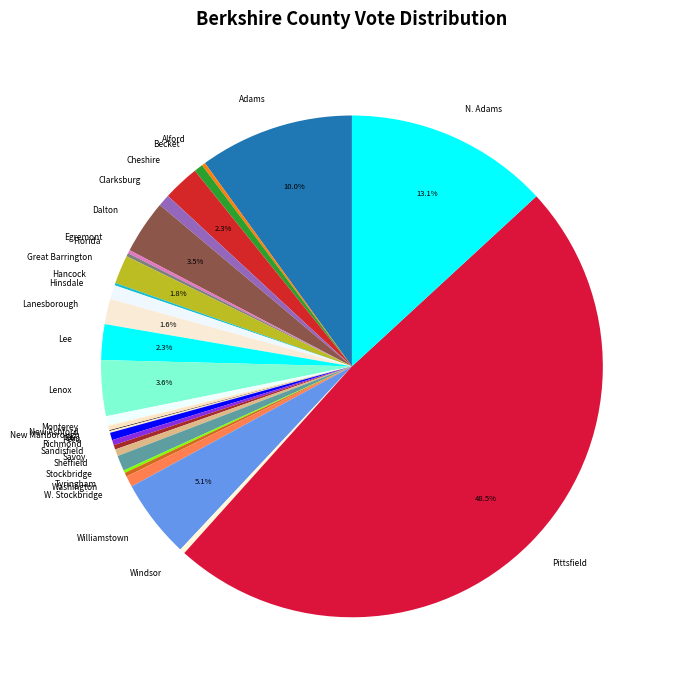

Which slice is the largest?

Pittsfield